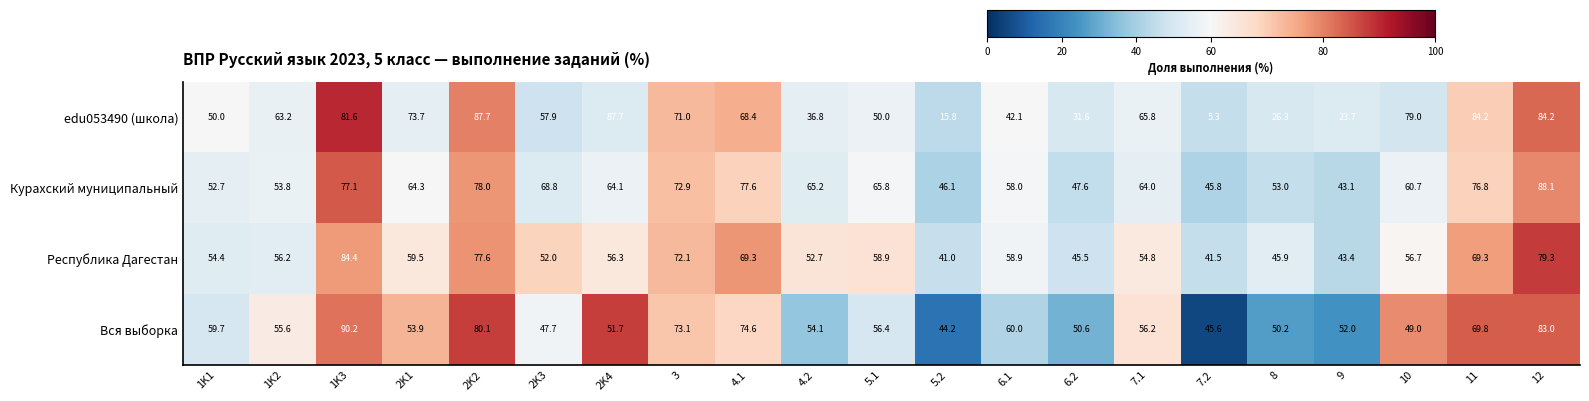

The value of Курахский муниципальный at 2K1 is 19.4. True or false?

False